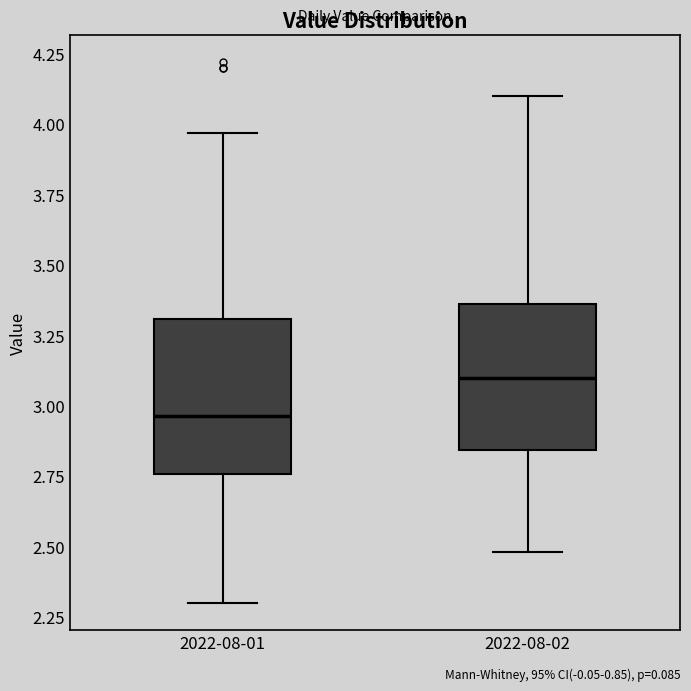

Where does the lower whisker of the box for 2022-08-01 end on the y-axis? The values are not printed on the chart, so give them approximately, as read against the axis.

2.30